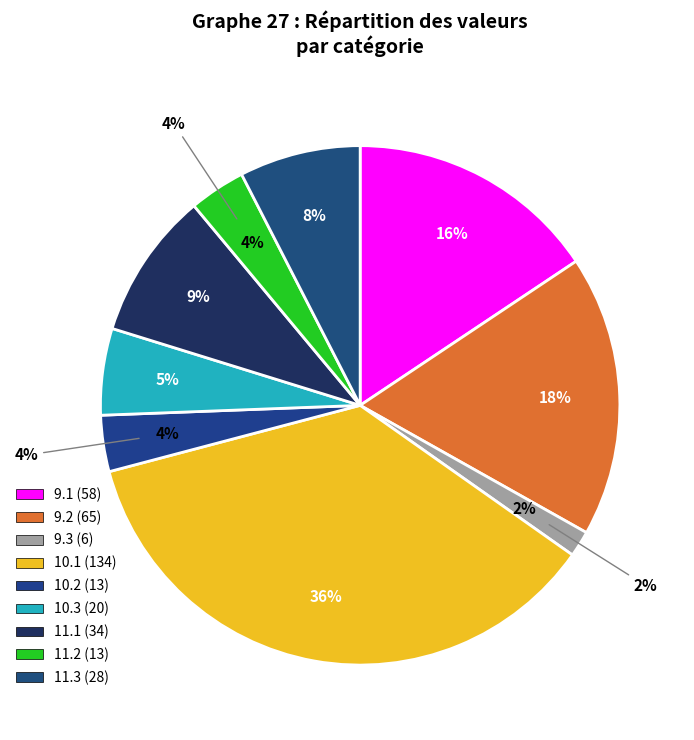

To the nearest percent, what portion does 11.1 represent?

9%